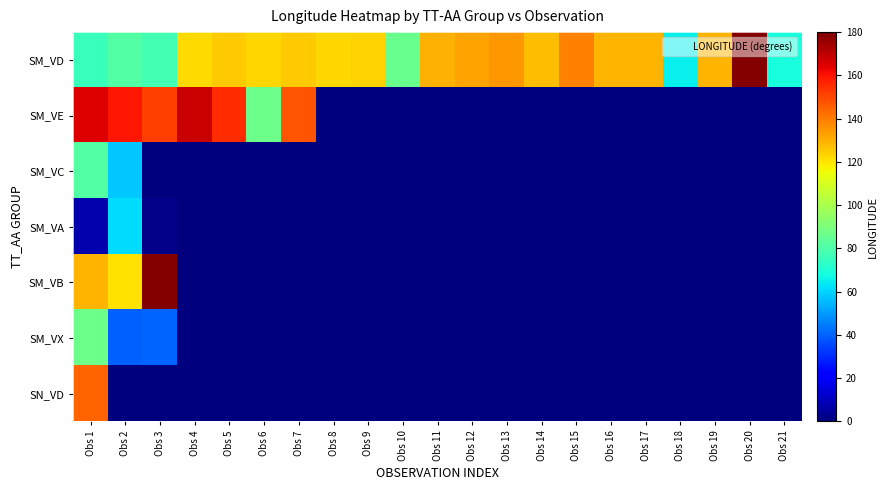

At which category is the sum across all series the highest?

Obs 1